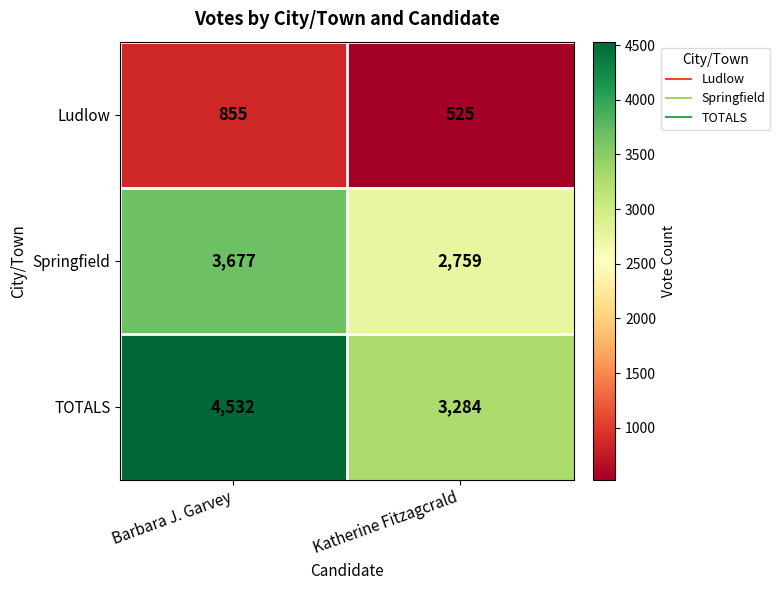

Between Barbara J. Garvey and Katherine Fitzagcrald, which series saw the biggest shift?

TOTALS